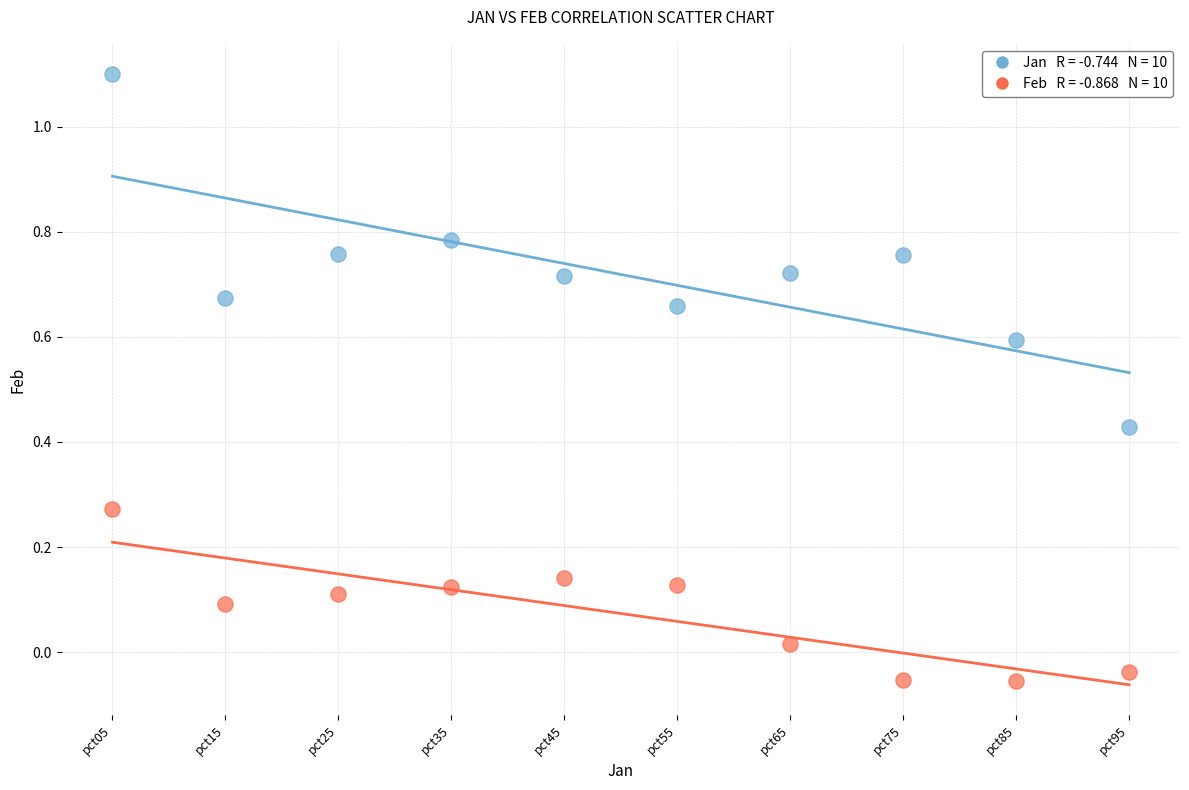

Across all data points, what is the range of Y values (max minus min)?

1.2